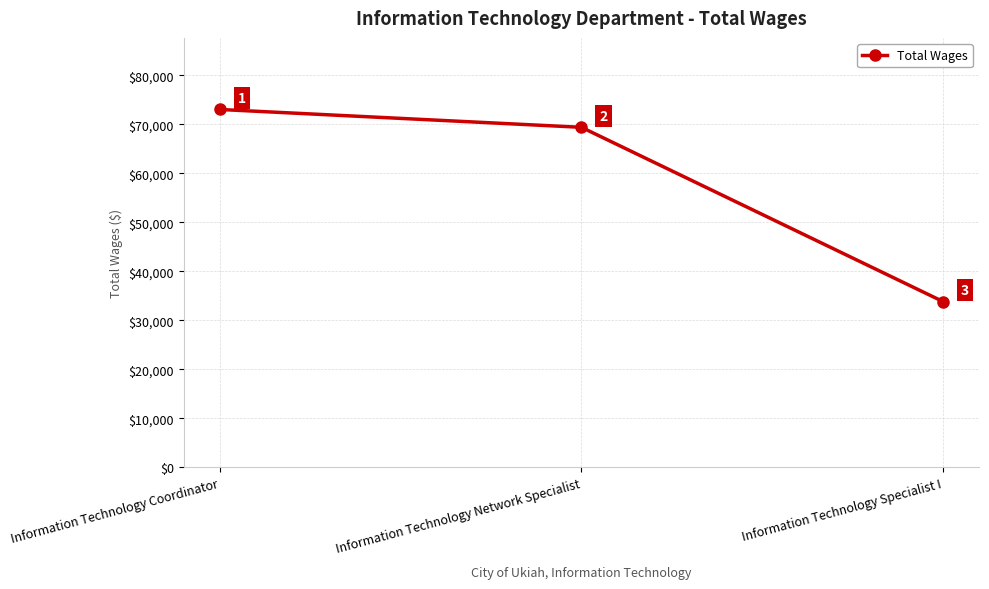

The value at Information Technology Network Specialist is 104396. True or false?

False